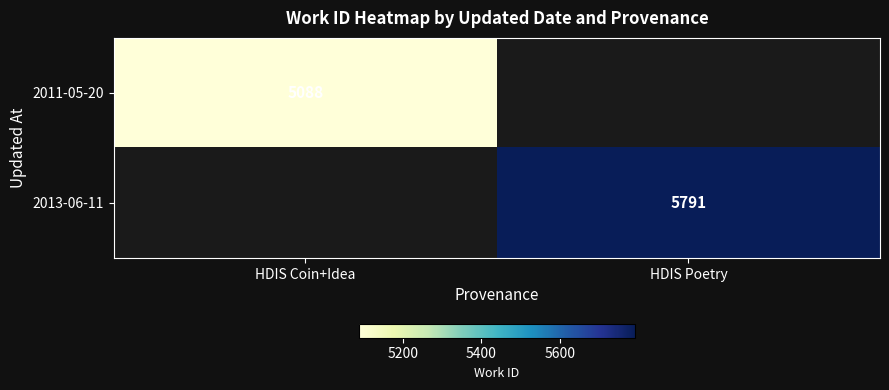

Is it true that 2013-06-11 equals 5791 at HDIS Poetry?

True